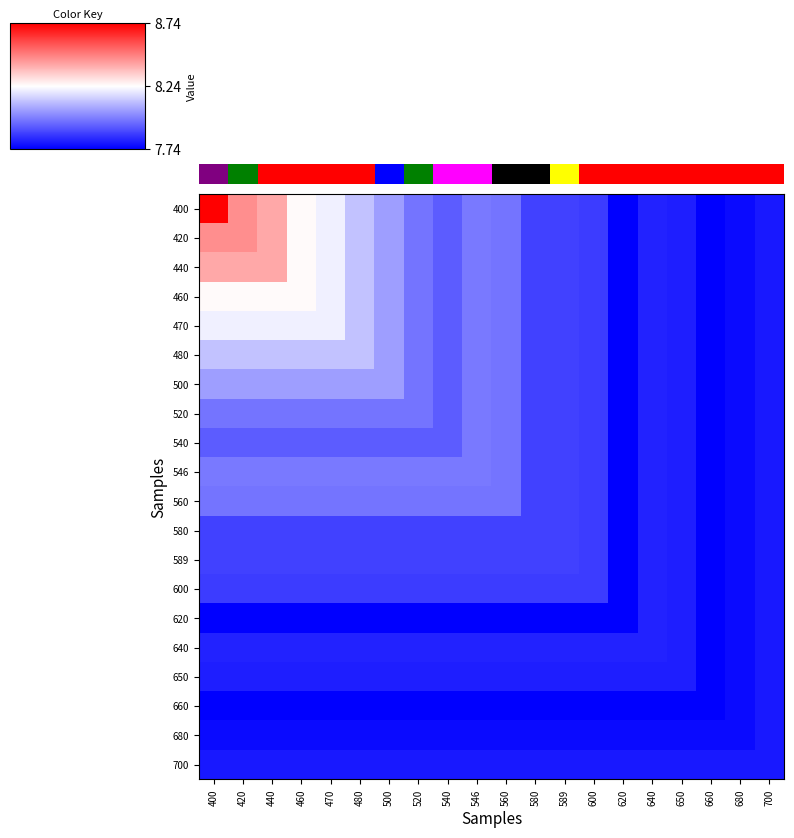

What is the spread (max minus min) of values at 640?

0.1